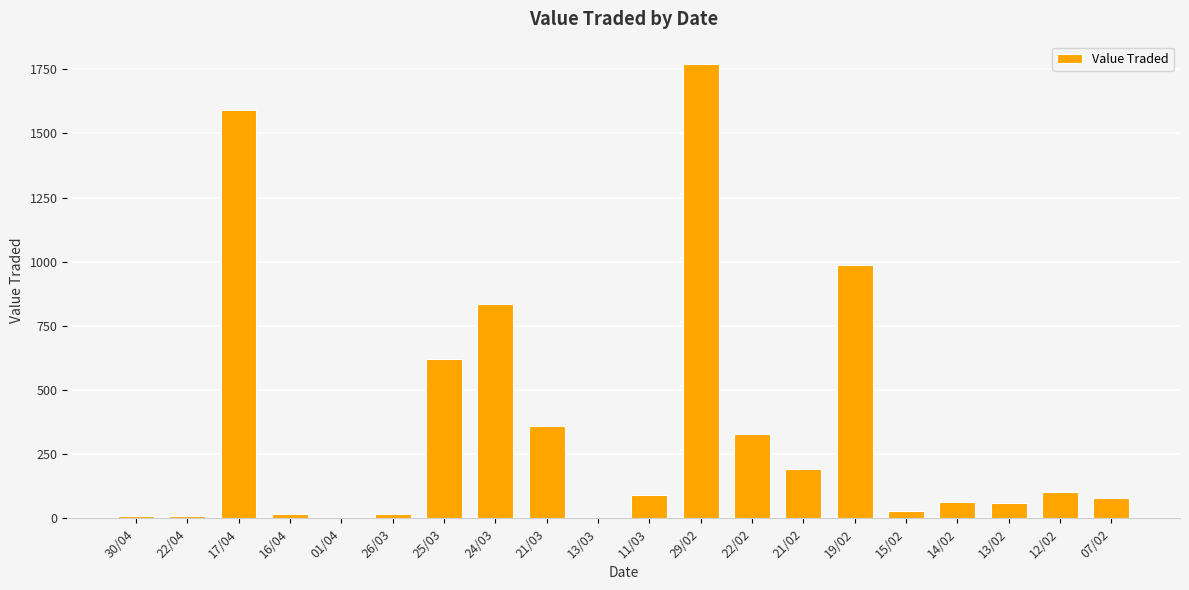

What is the maximum value shown in the chart?

1769